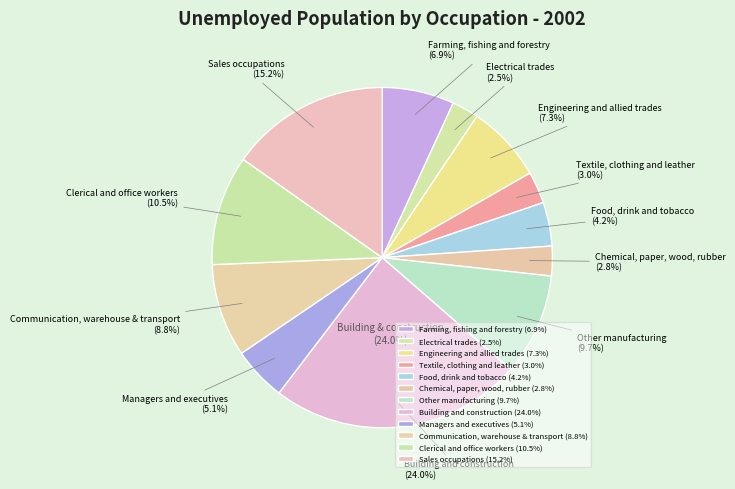

What percentage is the Building and construction slice, to the nearest percent?

24%